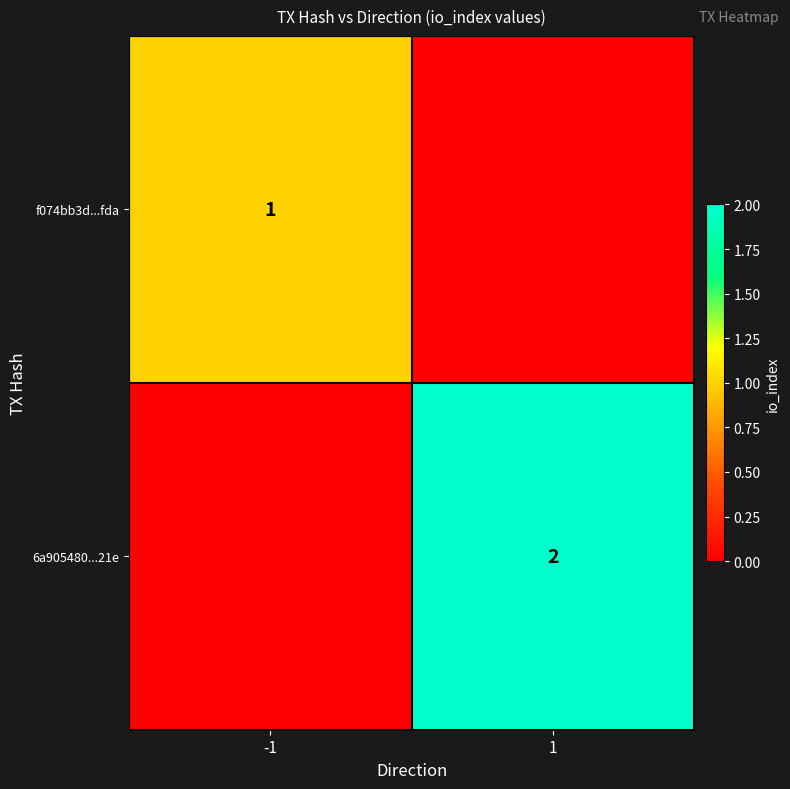

The 6a905480...21e series shows 3 at 1. True or false?

False